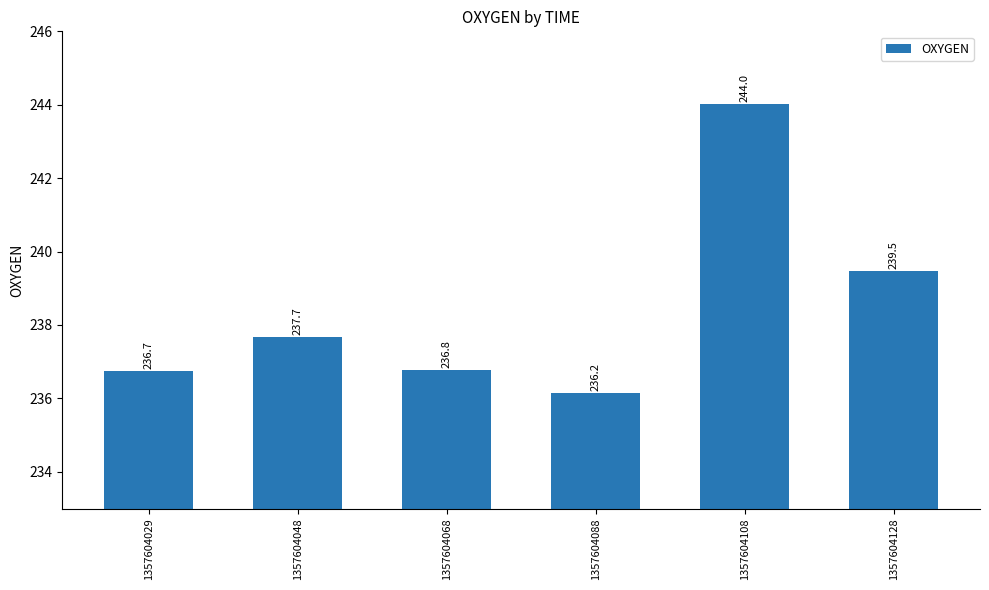

What is the change in value from 1357604048 to 1357604128?

+1.8